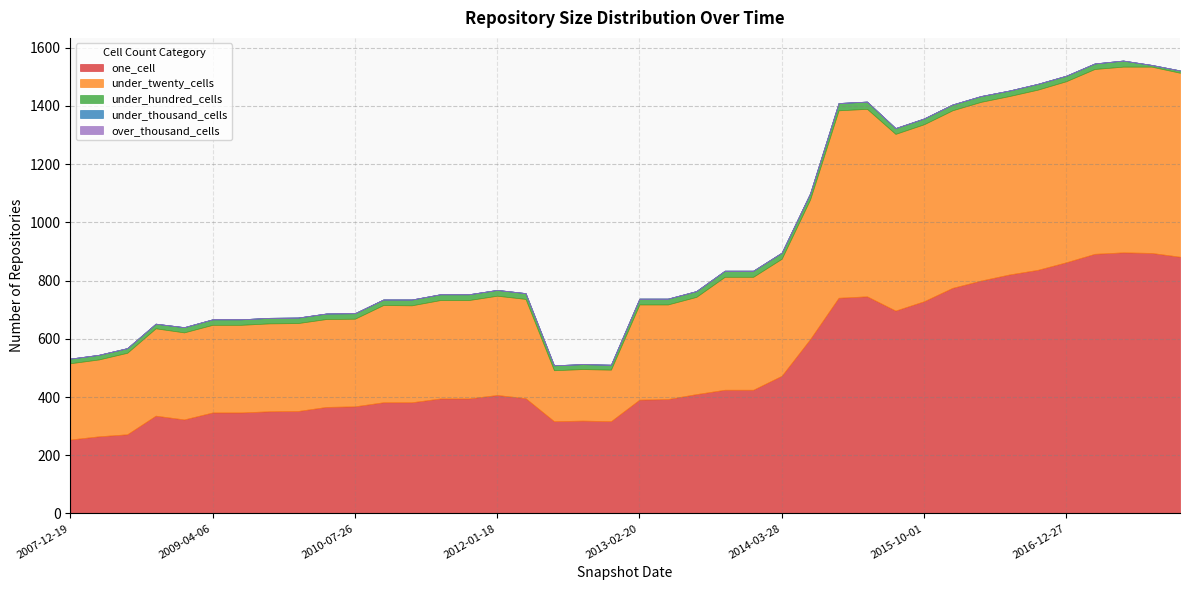

True or false: under_hundred_cells has a value of 12 at 2016-10-07.

False